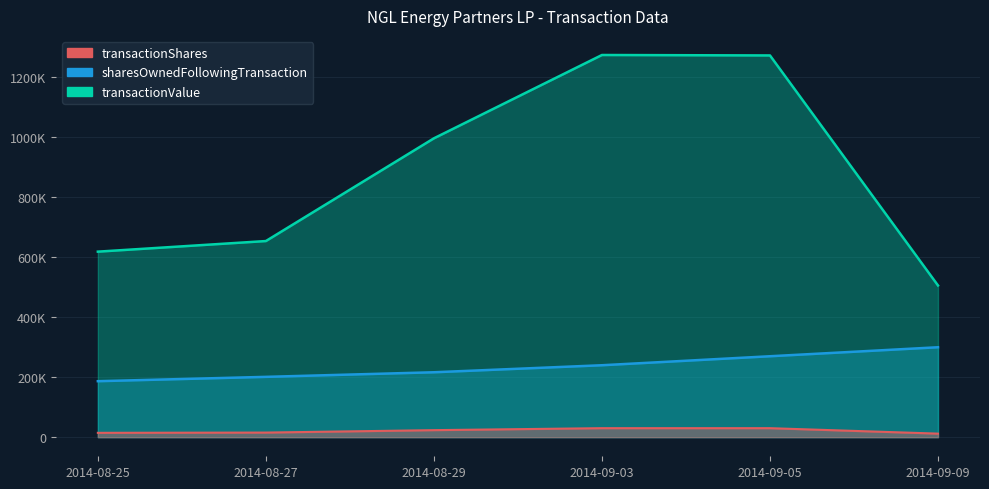

Rank the categories by transactionShares value from lowest to highest.

2014-09-09, 2014-08-25, 2014-08-27, 2014-08-29, 2014-09-03, 2014-09-05